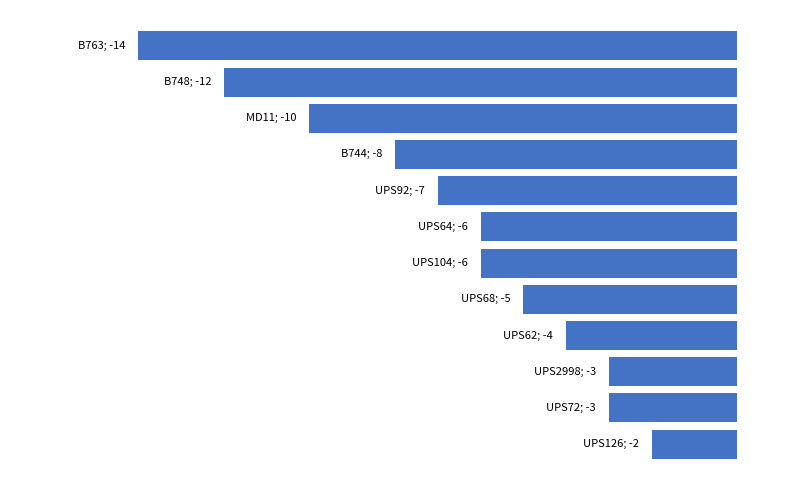

What is the sum of all values?

-80